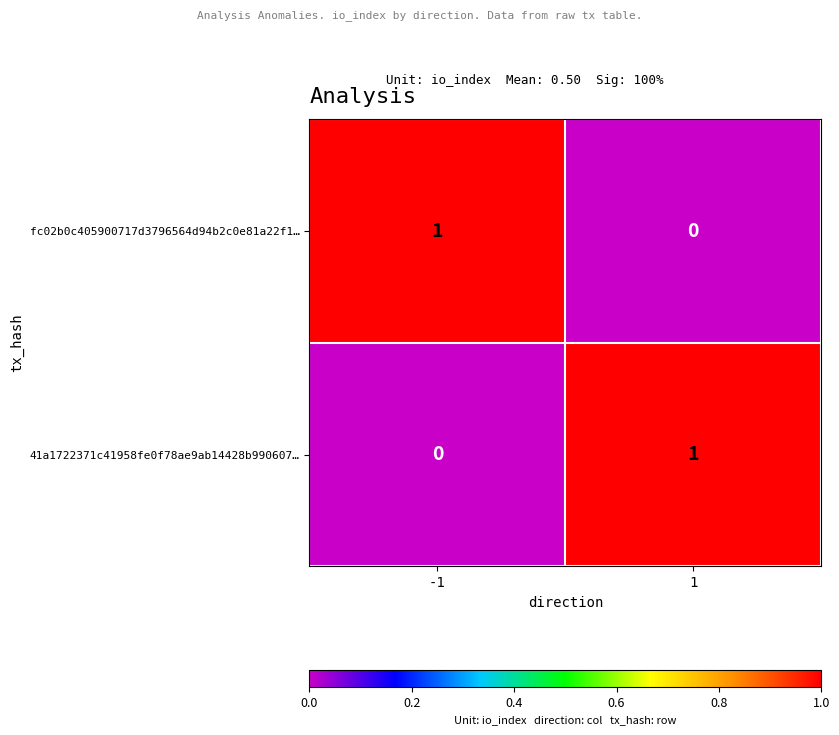

Is the value of fc02b0c405900717d3796564d94b2c0e81a22f1… at -1 greater than the value of 41a1722371c41958fe0f78ae9ab14428b990607… at -1?

Yes